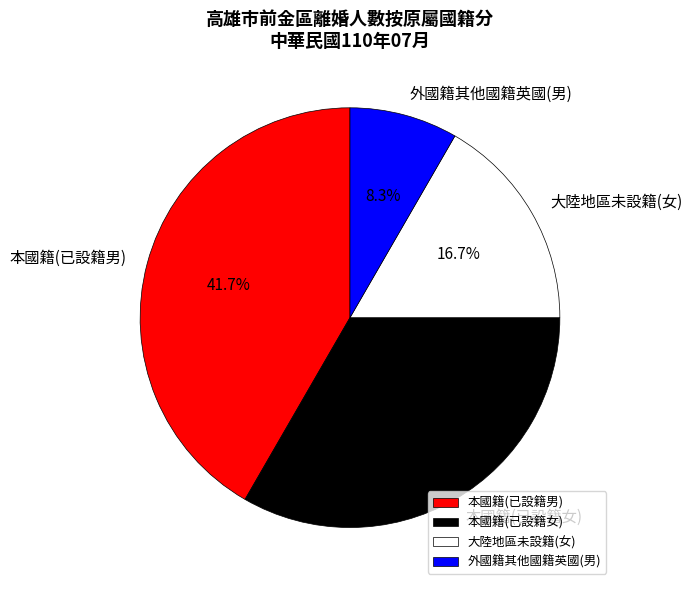

Is the sum of 大陸地區未設籍(女) and 外國籍其他國籍英國(男) greater than half?

No